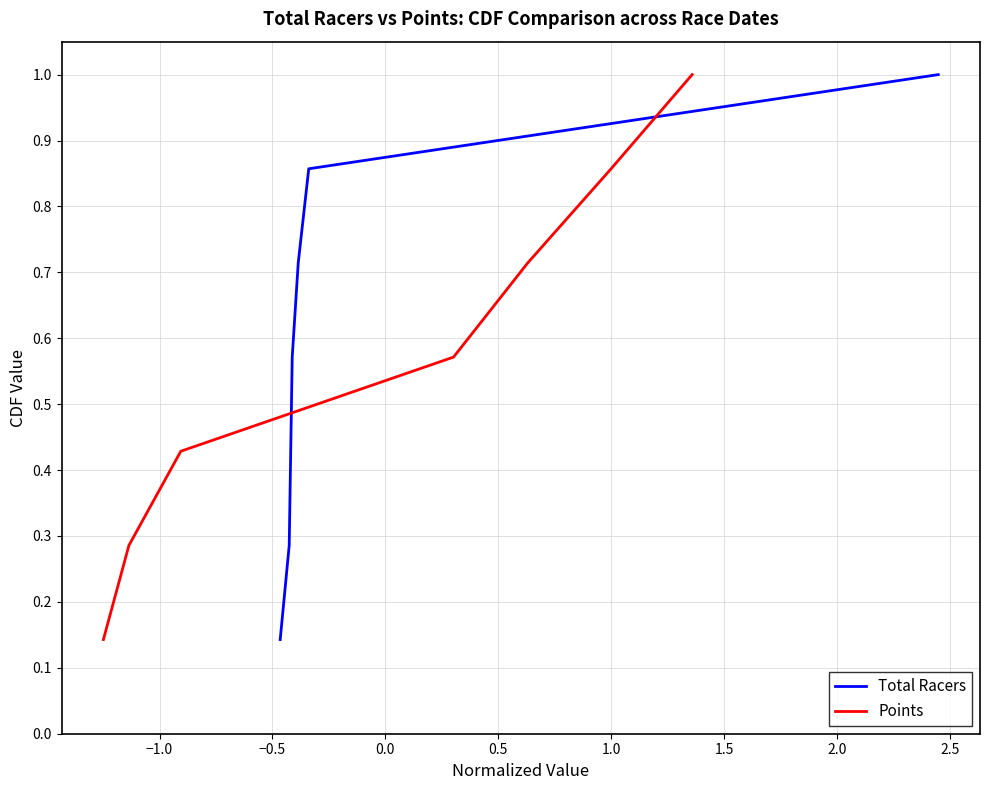

What is the value of the Total Racers point at the 7th from the left?

1.0